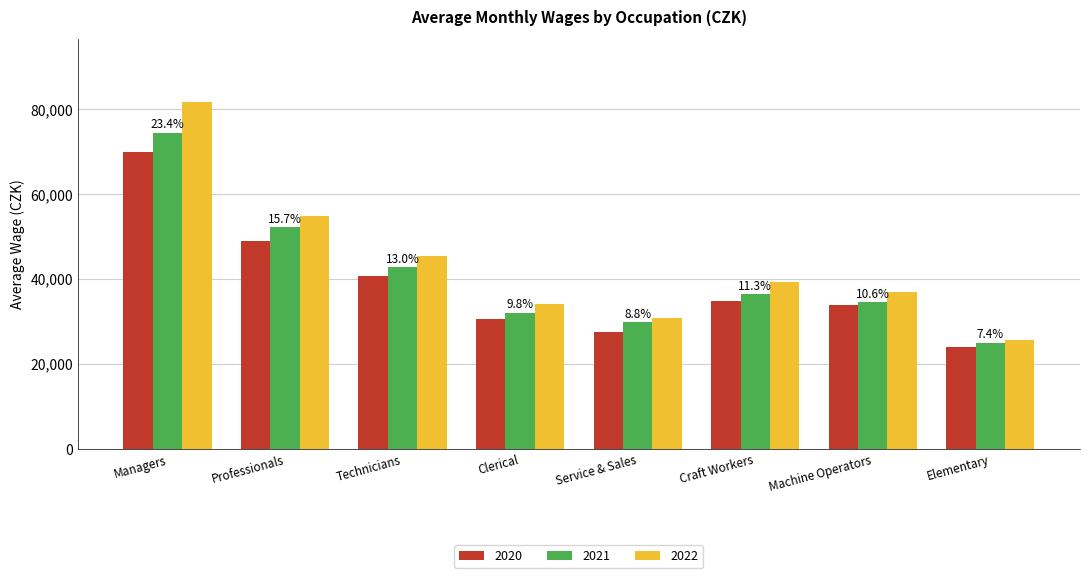

What is the value of the 2021 bar at the 6th from the left?

36373